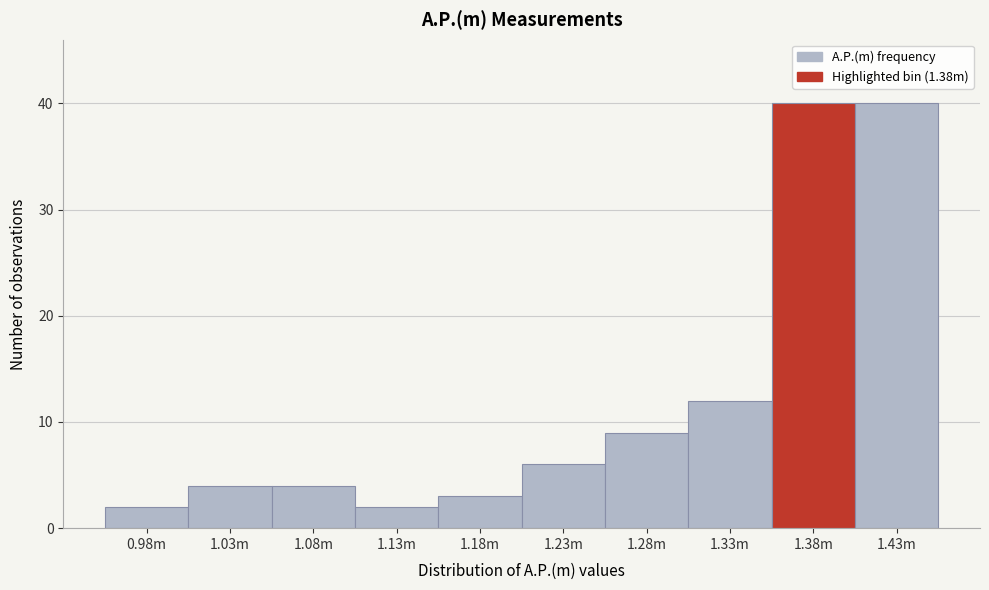

Reading left to right, transcribe all the data shown in this chart.

2	4	4	2	3	6	9	12	40	40